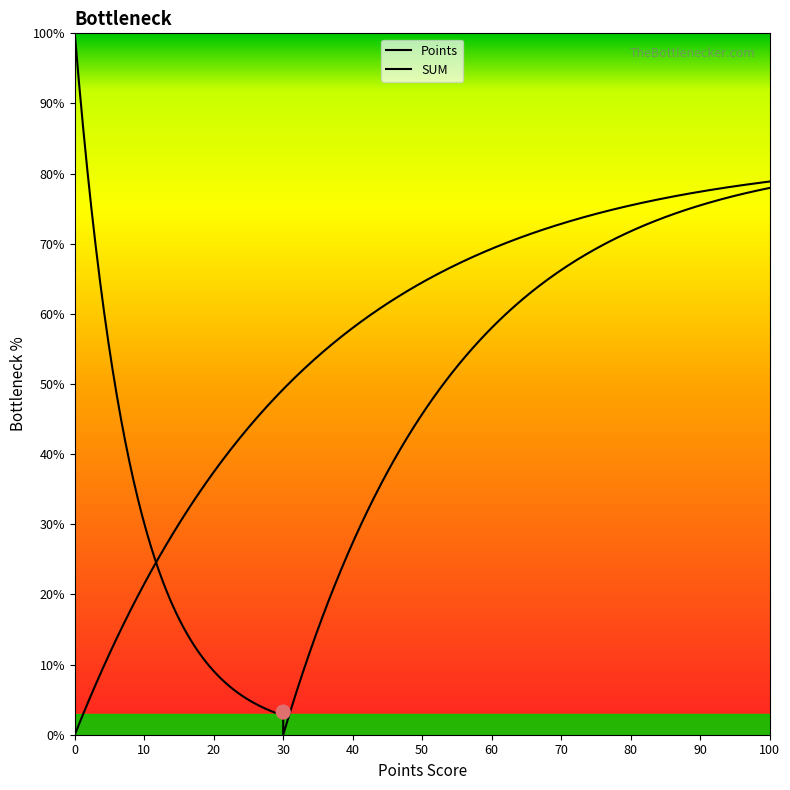

Which series has the largest total across all categories?

Points